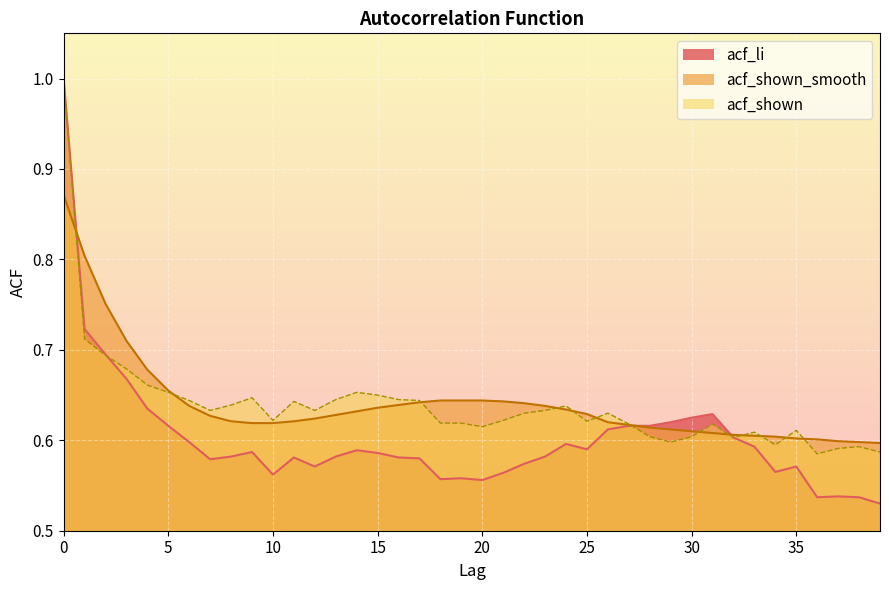

Rank the series at 17 from lowest to highest value.

acf_li, acf_shown_smooth, acf_shown